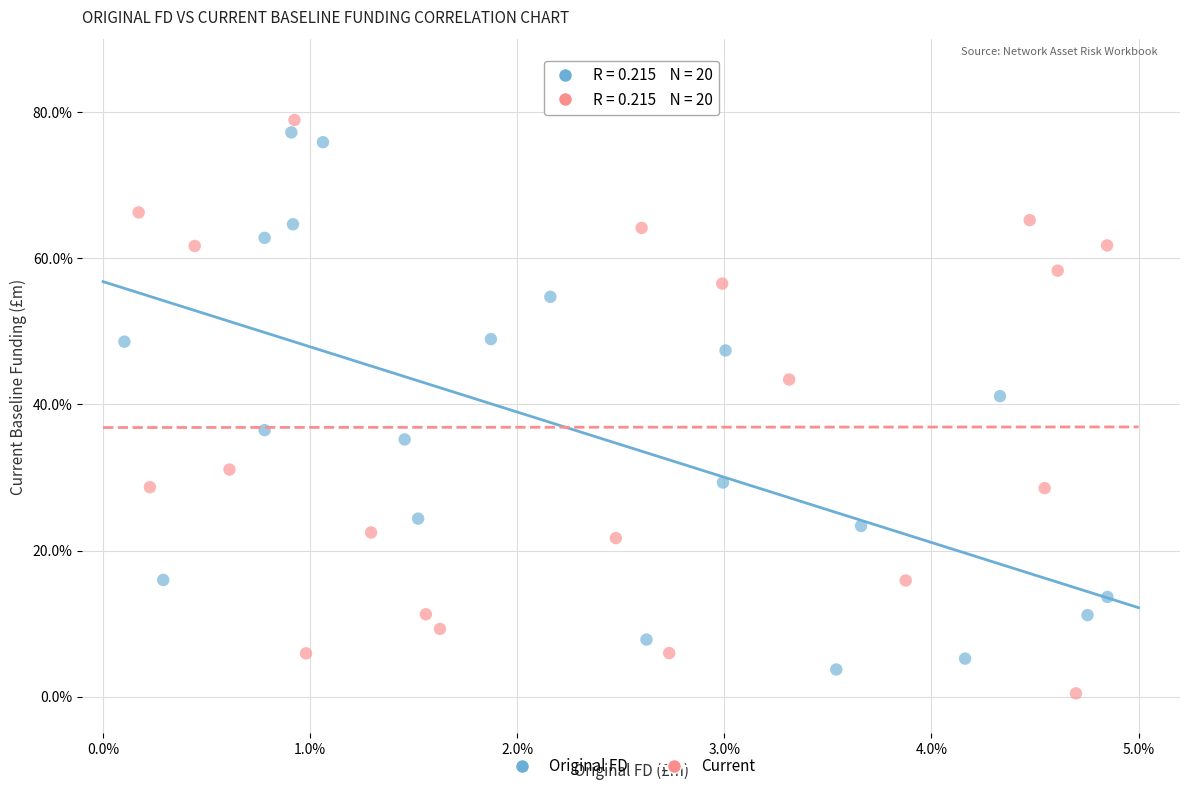

What are all the series names shown in the legend?

Original FD, Current